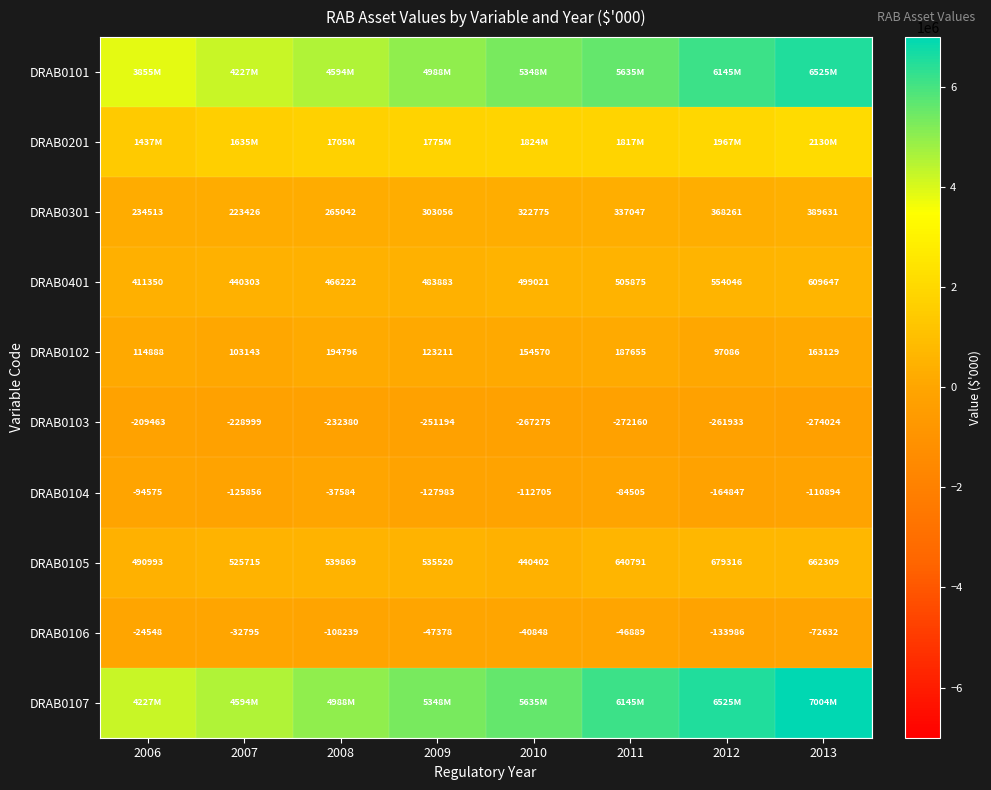

Which category has the highest value in the DRAB0106 series?

2006